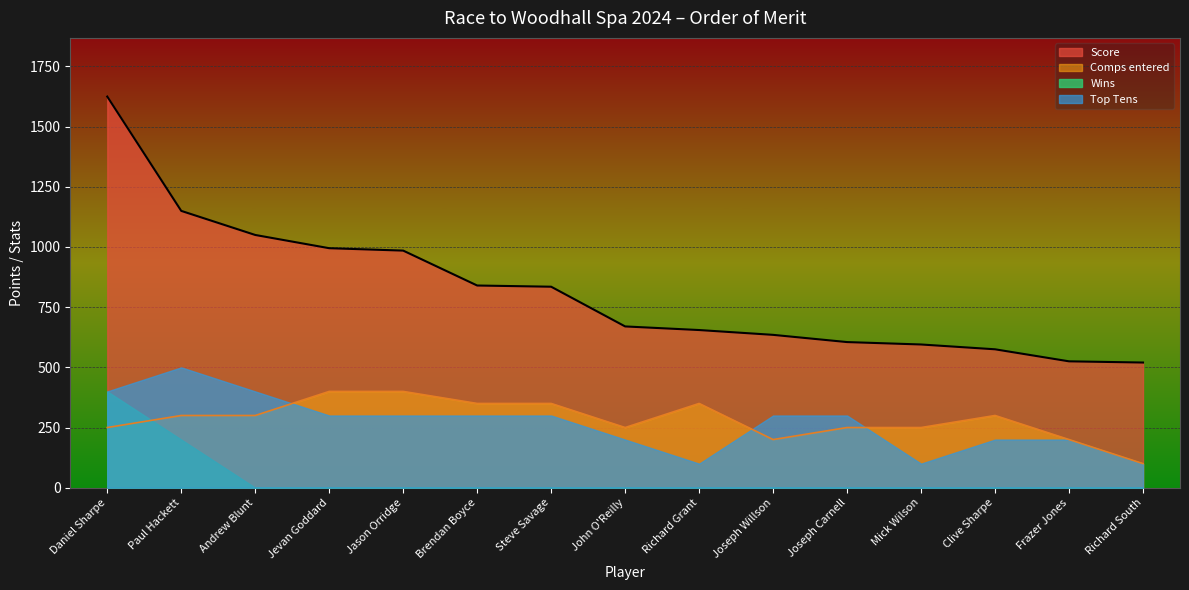

What is the maximum value for Score?

1625